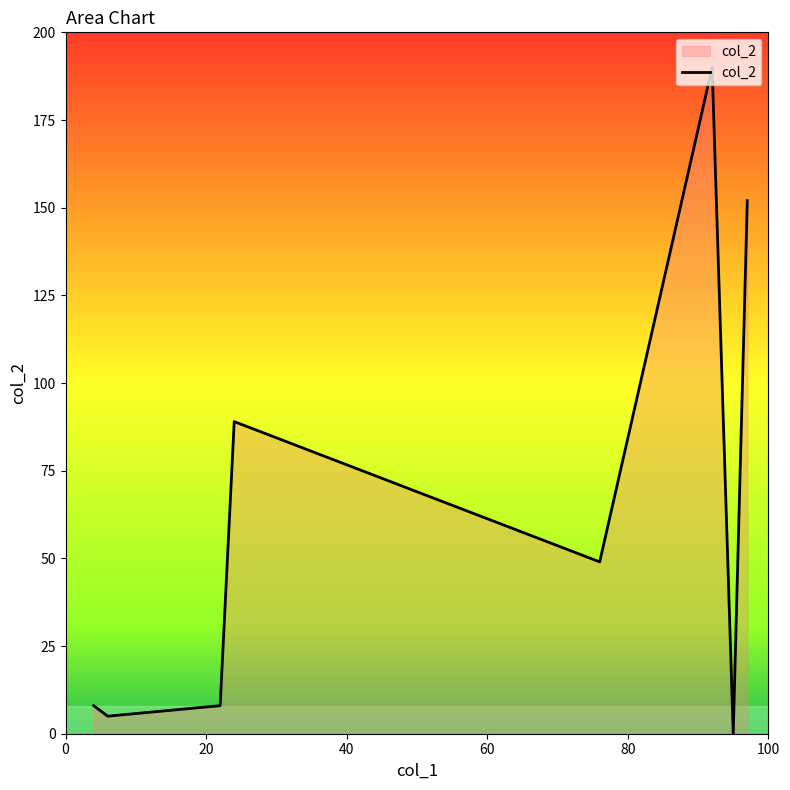

What is the maximum value shown in the chart?

190